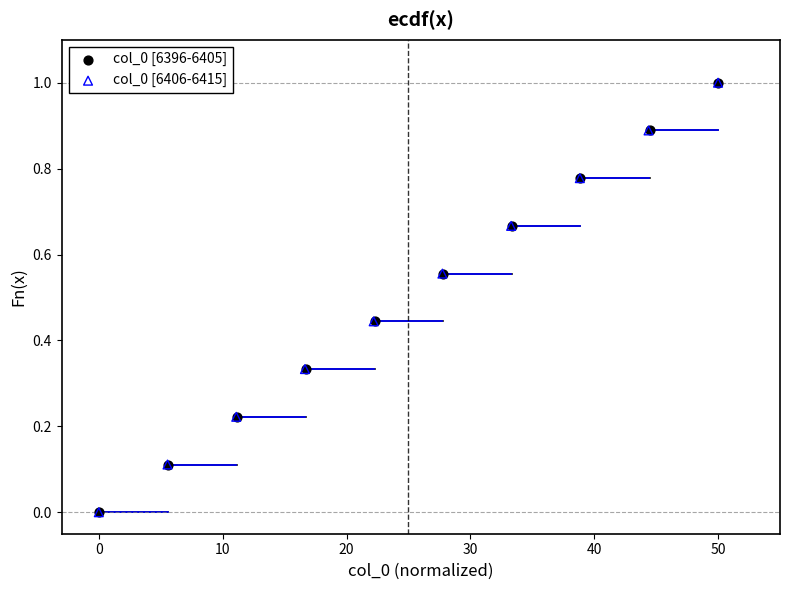

What are all the series names shown in the legend?

col_0 [6396-6405], col_0 [6406-6415]